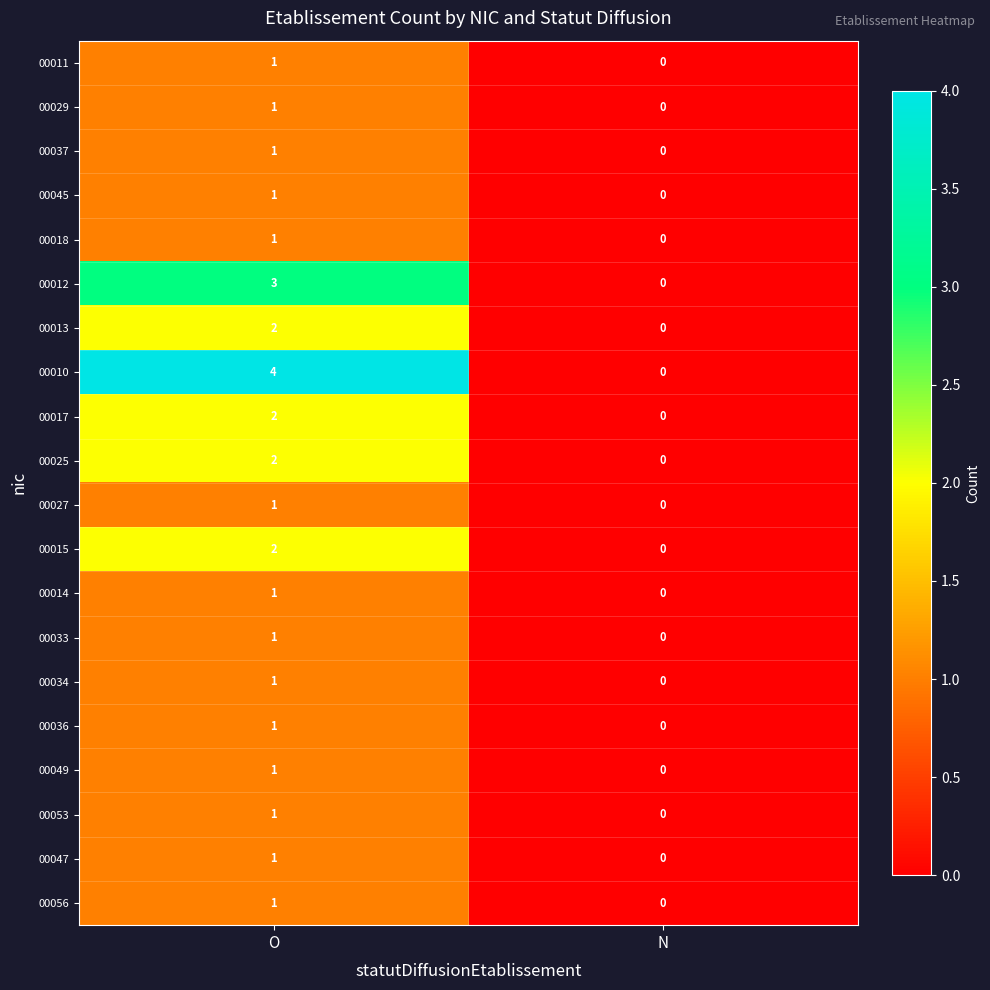

Rank the categories by 00037 value from lowest to highest.

N, O